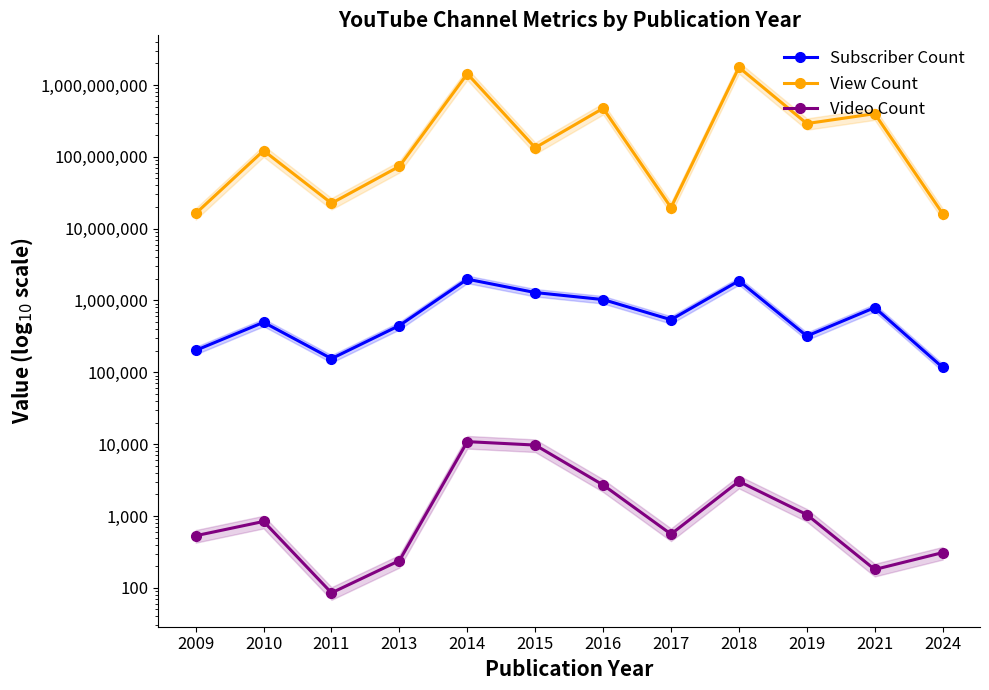

Rank the series at 2014 from highest to lowest value.

View Count, Subscriber Count, Video Count